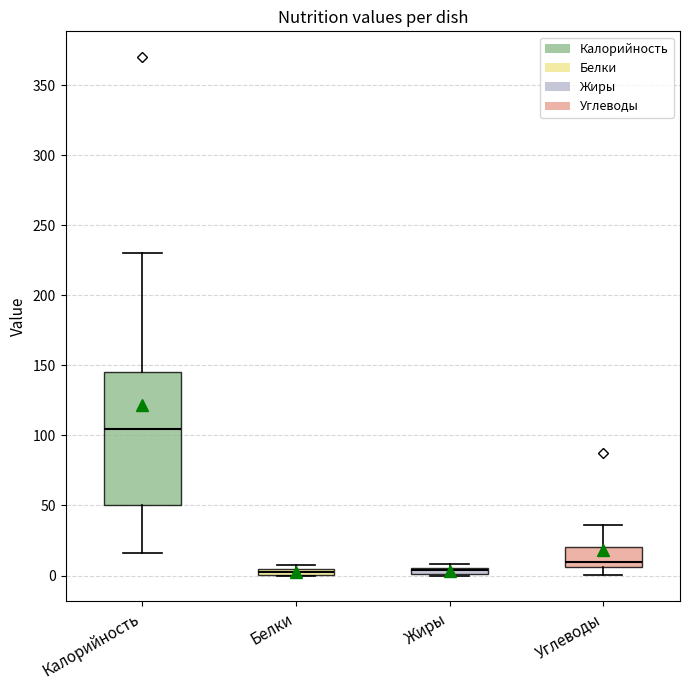

Where is the lower edge of the box for Белки on the y-axis? The values are not printed on the chart, so give them approximately, as read against the axis.

0